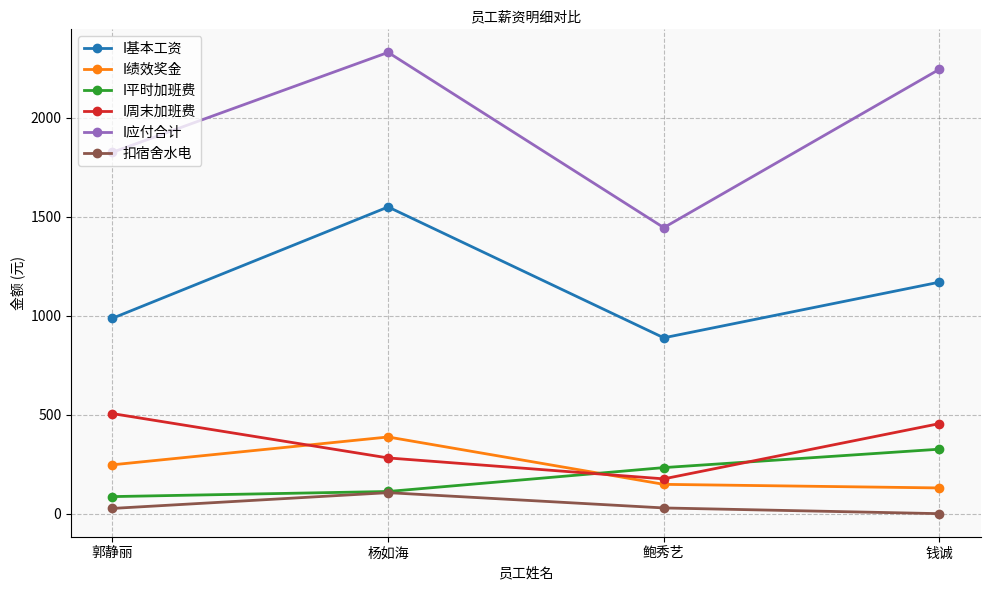

Which series has the largest total across all categories?

I应付合计